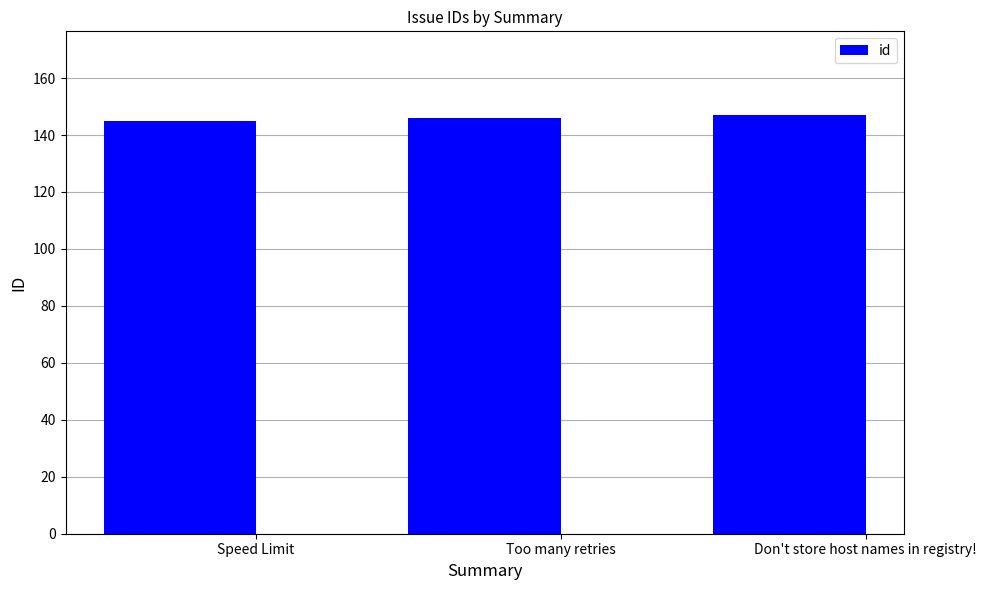

What is the maximum value shown in the chart?

147